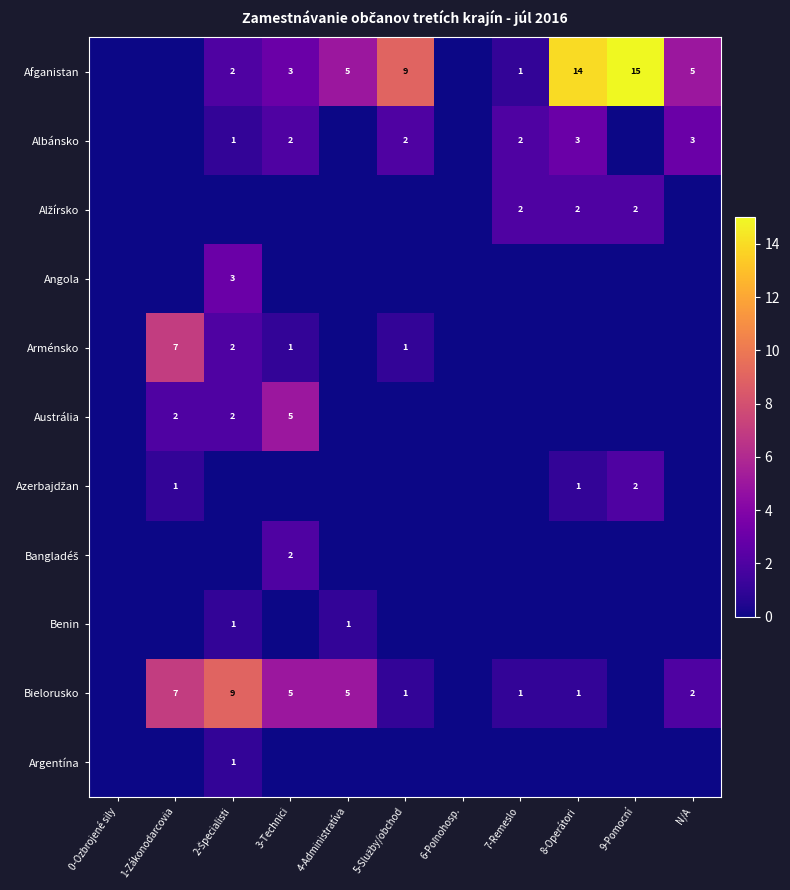

What is the difference between the highest and lowest values at 7-Remeslo?

2